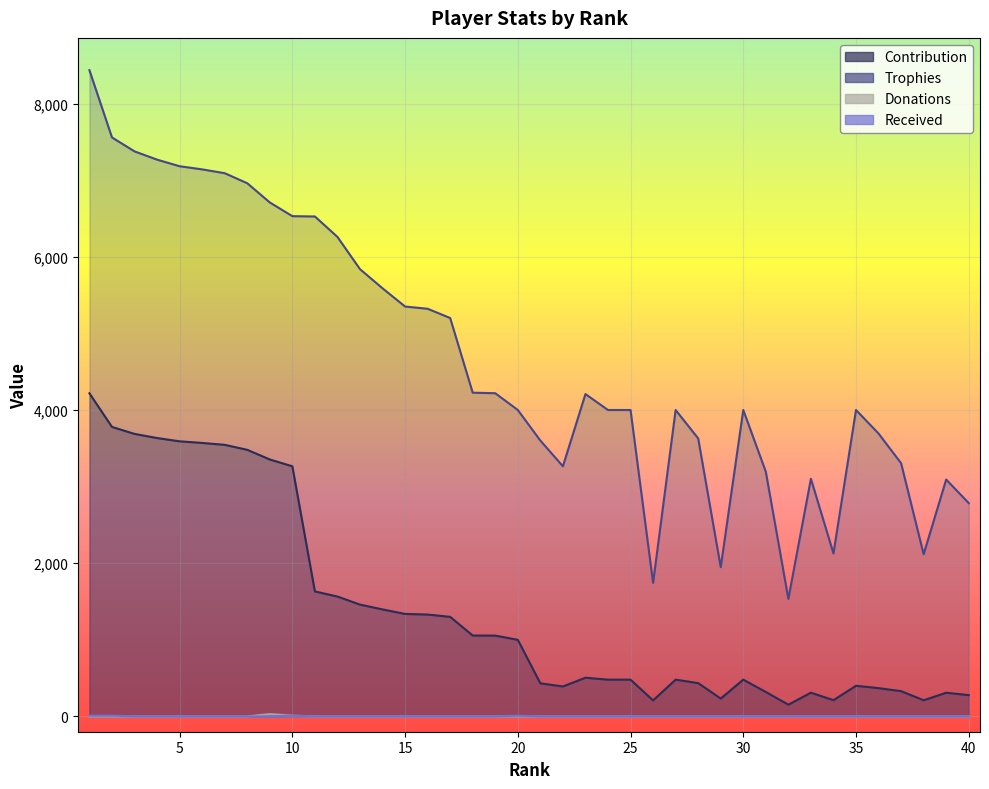

At how many categories does at least one series exceed 3971?

26